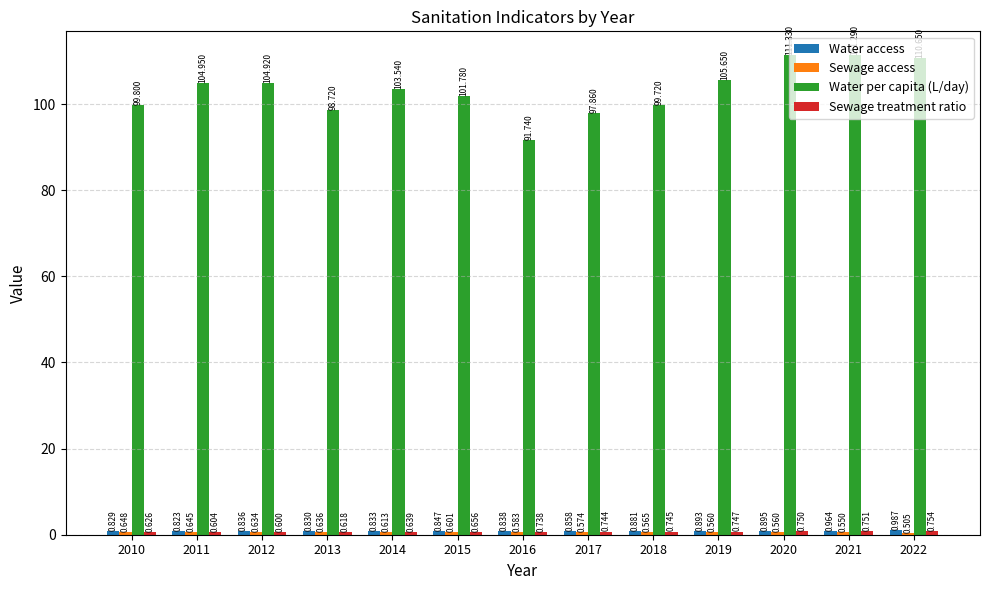

How many bars are there in total?

52